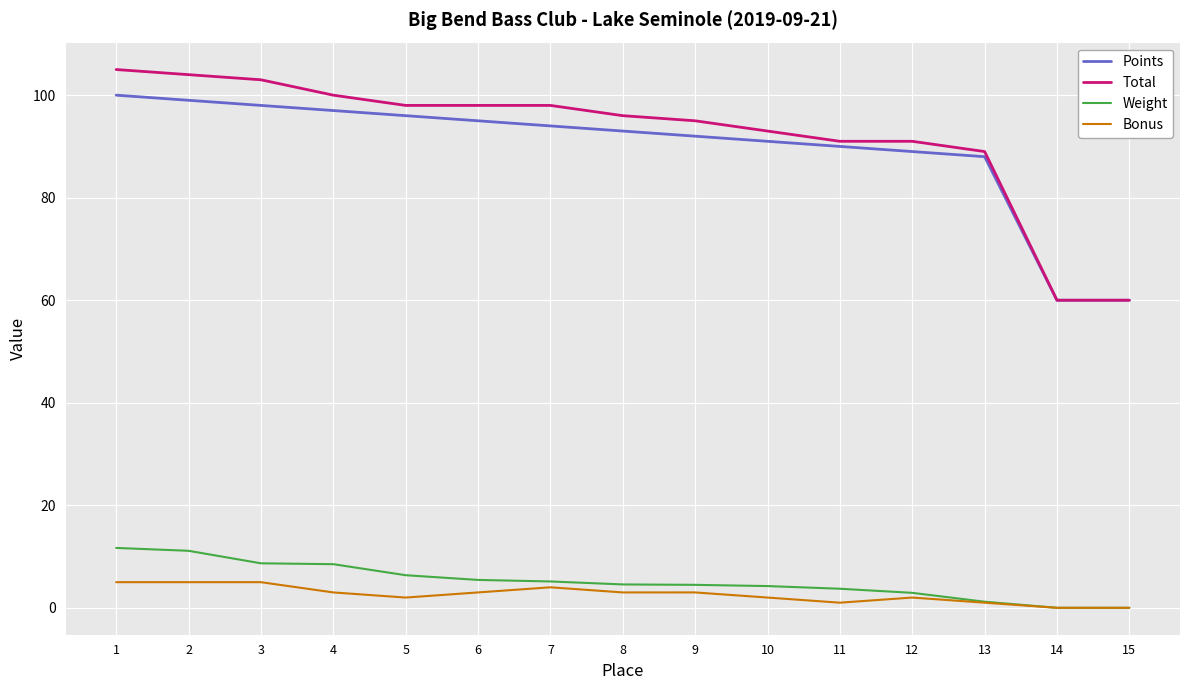

Which series changed the most between 3 and 13?

Total